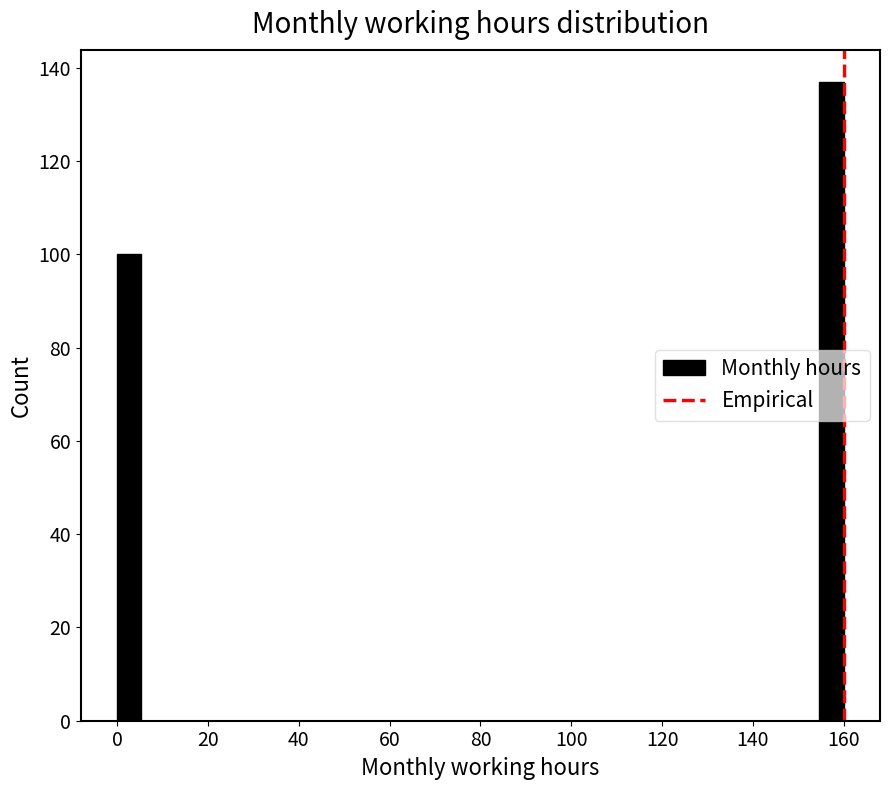

Read against the x-axis, roughly where is the centre of the tallest bar?

158